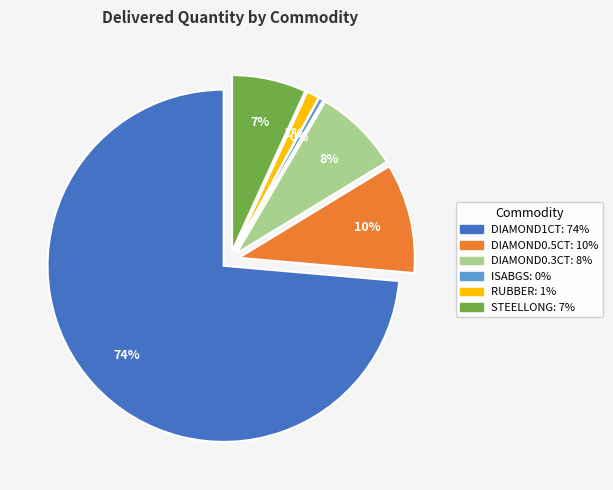

What portion of the pie excludes RUBBER?

98.8%